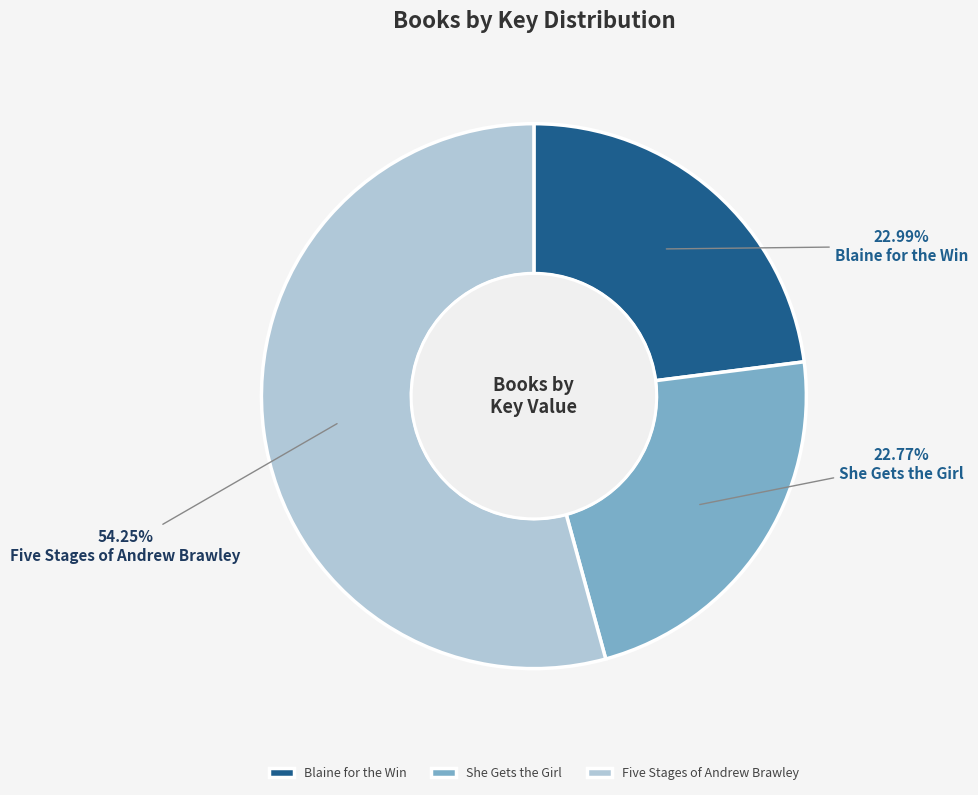

Is the sum of Blaine for the Win and Five Stages of Andrew Brawley greater than half?

Yes